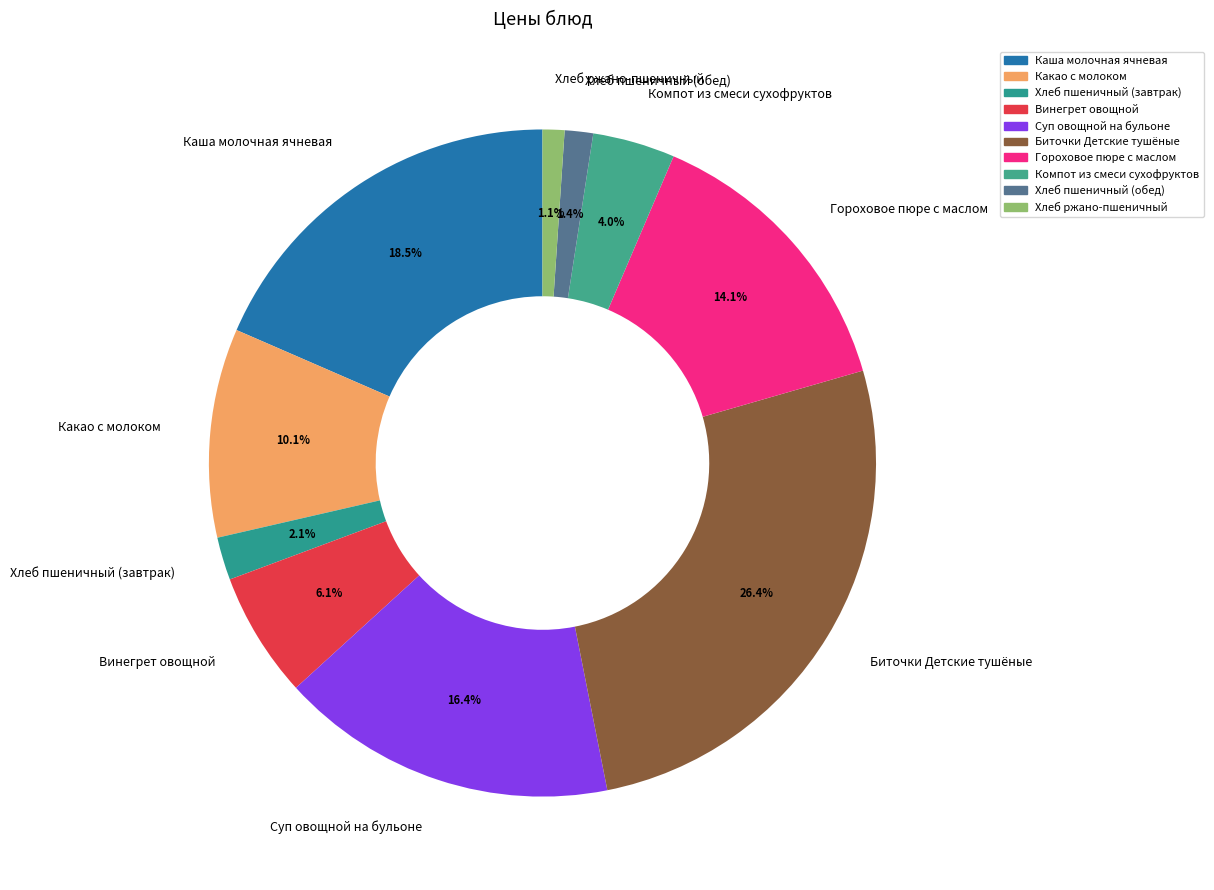

Is there any slice that represents more than half of the pie?

No